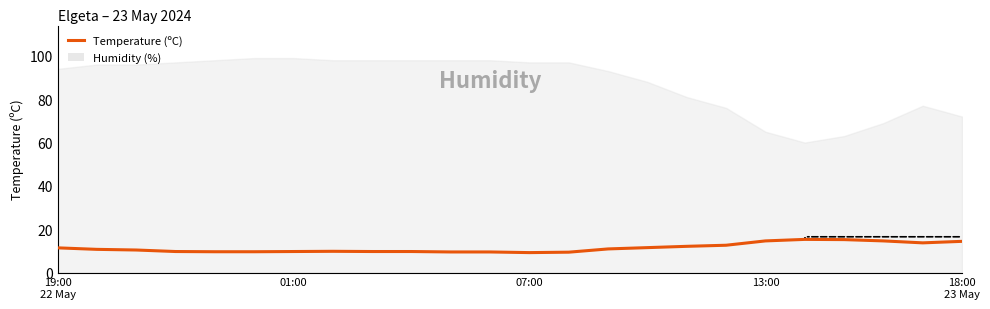

How many lines are shown in the chart?

1